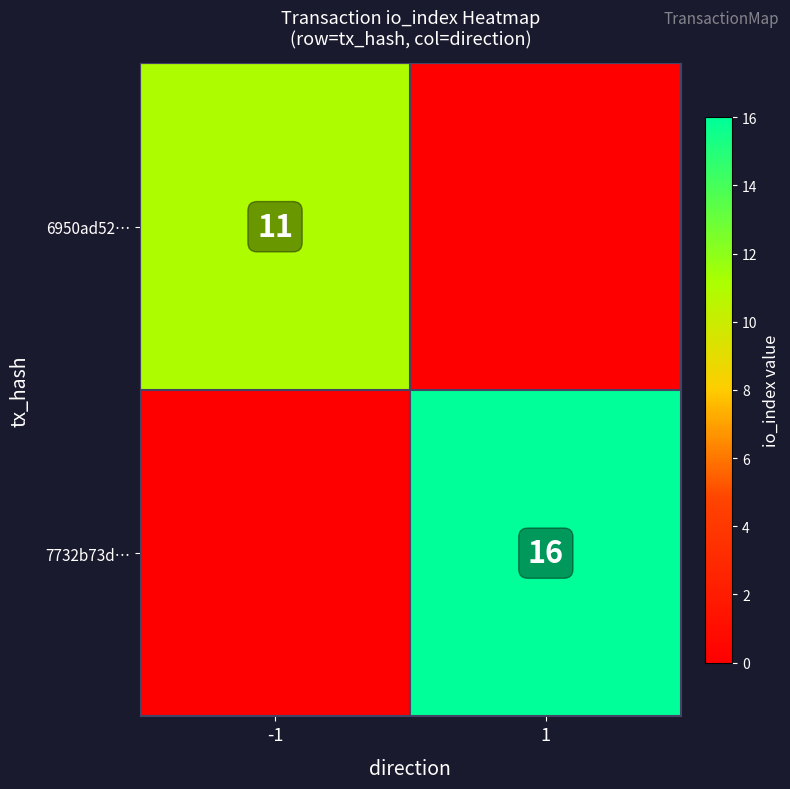

Between 1 and -1, which is larger?

-1